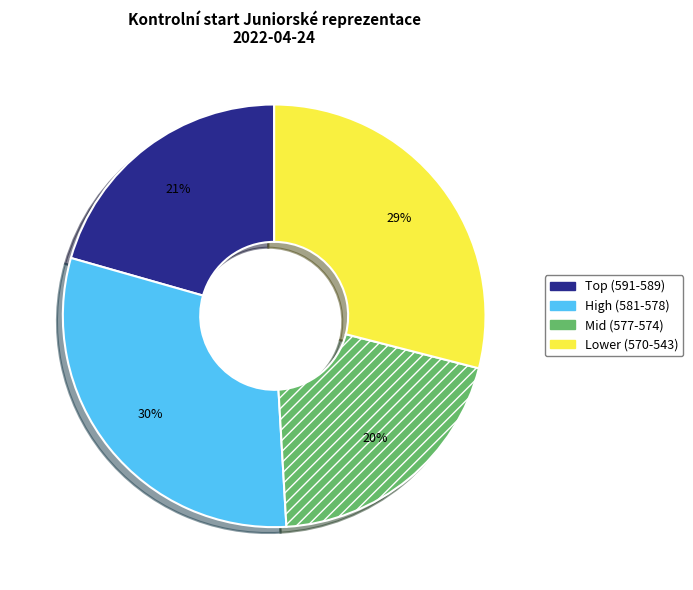

To the nearest percent, what is the difference between the largest and smallest slice percentages?

10%